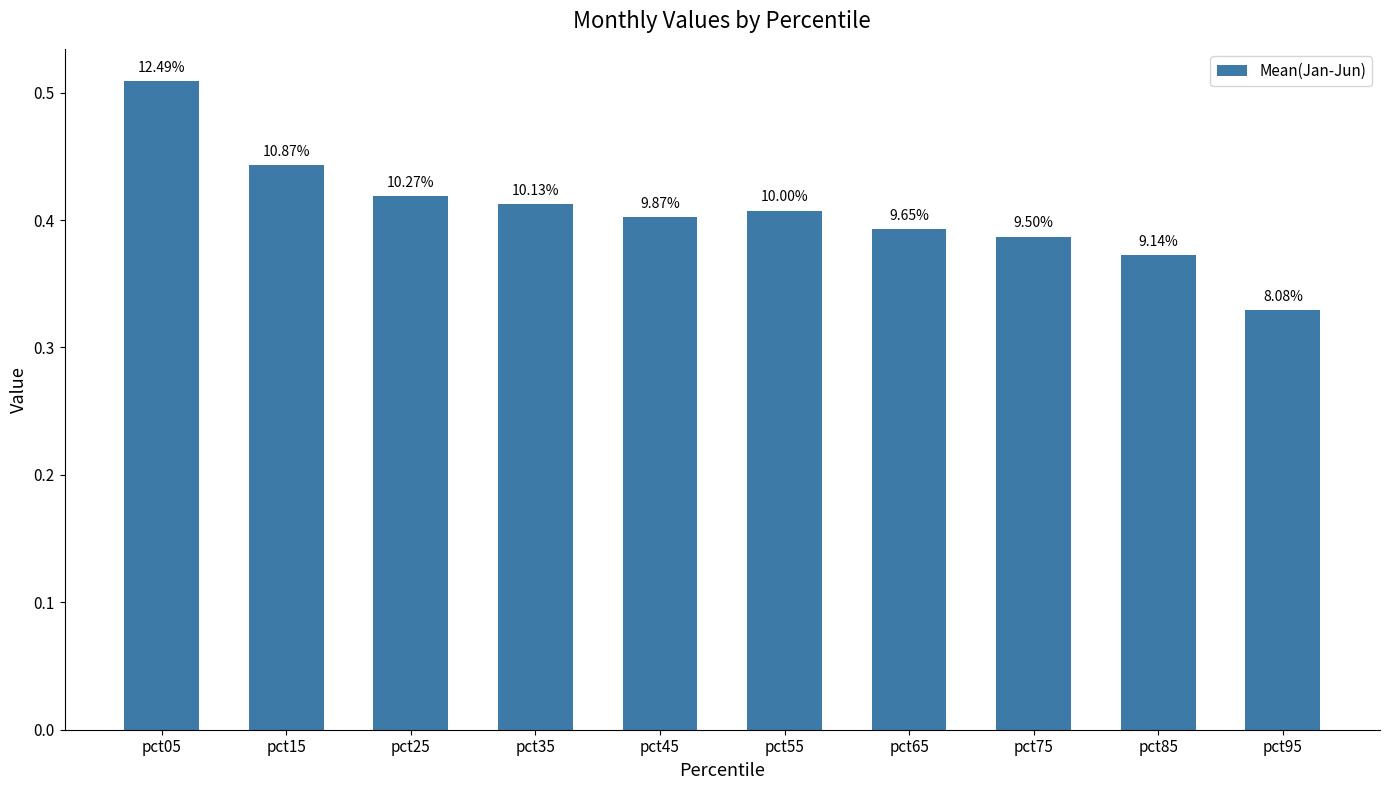

How many bars are there in total?

10